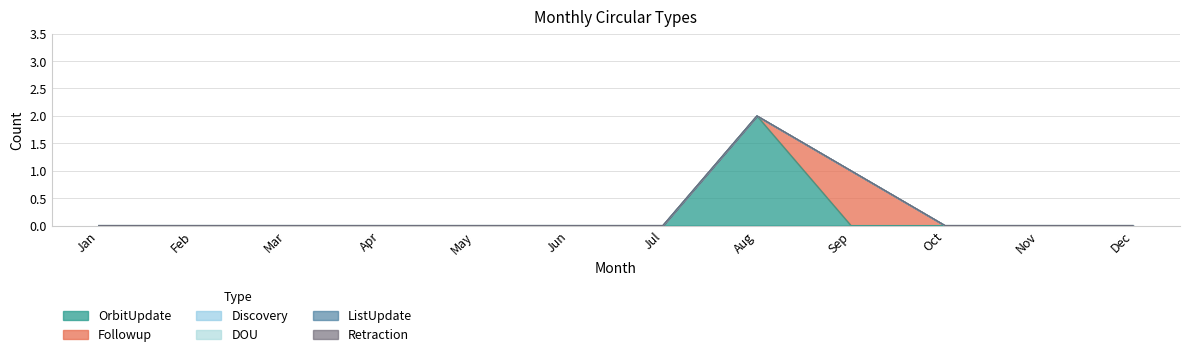

True or false: Retraction and Followup intersect in this chart.

False